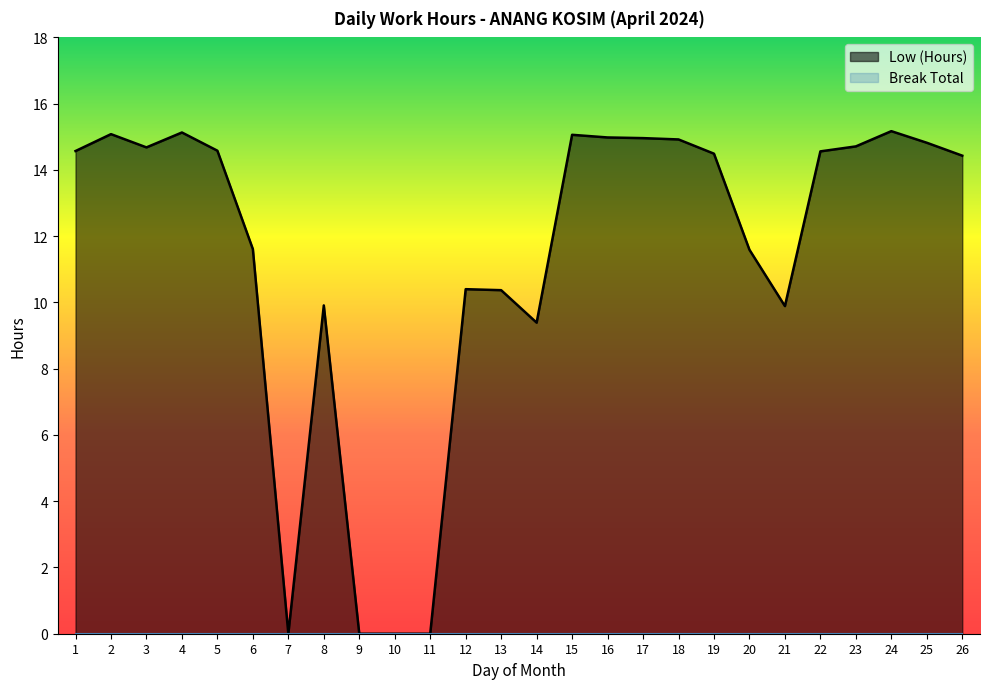

Which has a higher value, 18 or 26?

18